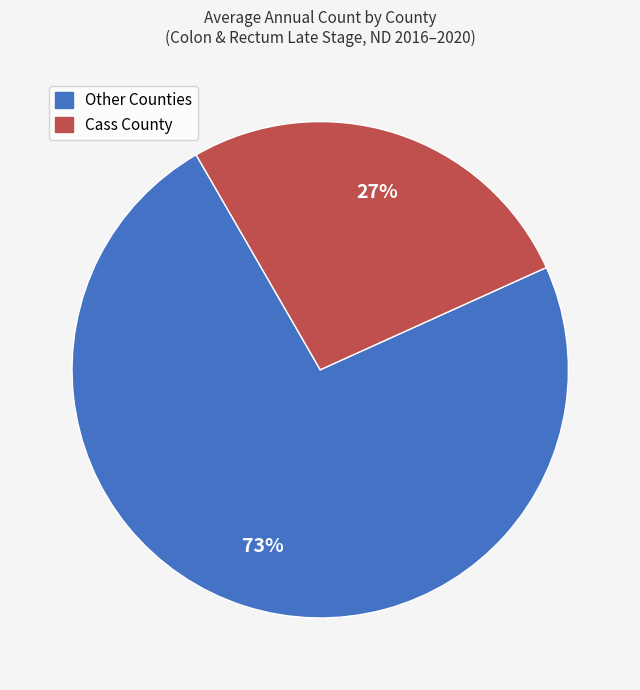

Is there any slice that represents more than half of the pie?

Yes